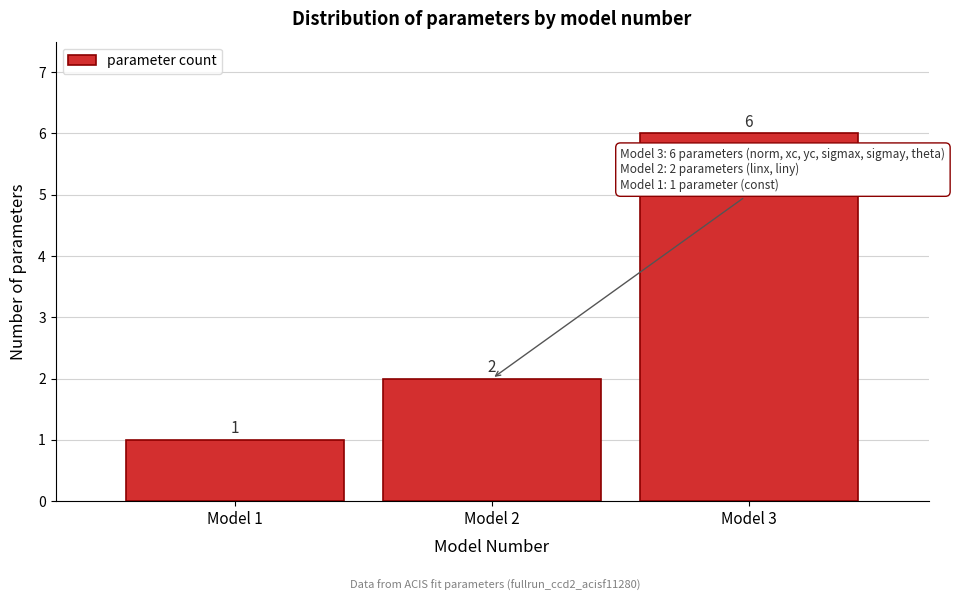

What is the height of the bar covering 1.5 to 2.5 on the x-axis?

2